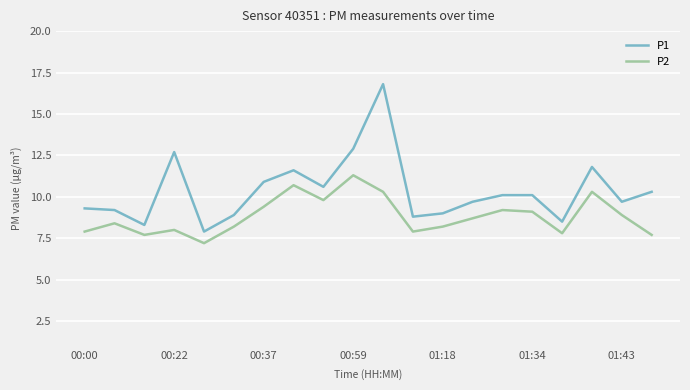

How many lines are shown in the chart?

2